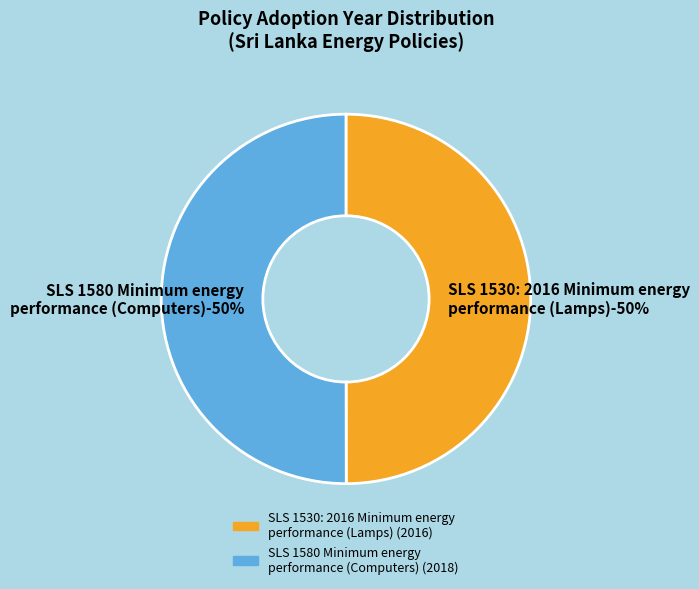

Rank the categories by value from lowest to highest.

SLS 1530: 2016 Minimum energy performance (Lamps), SLS 1580 Minimum energy performance (Computers)